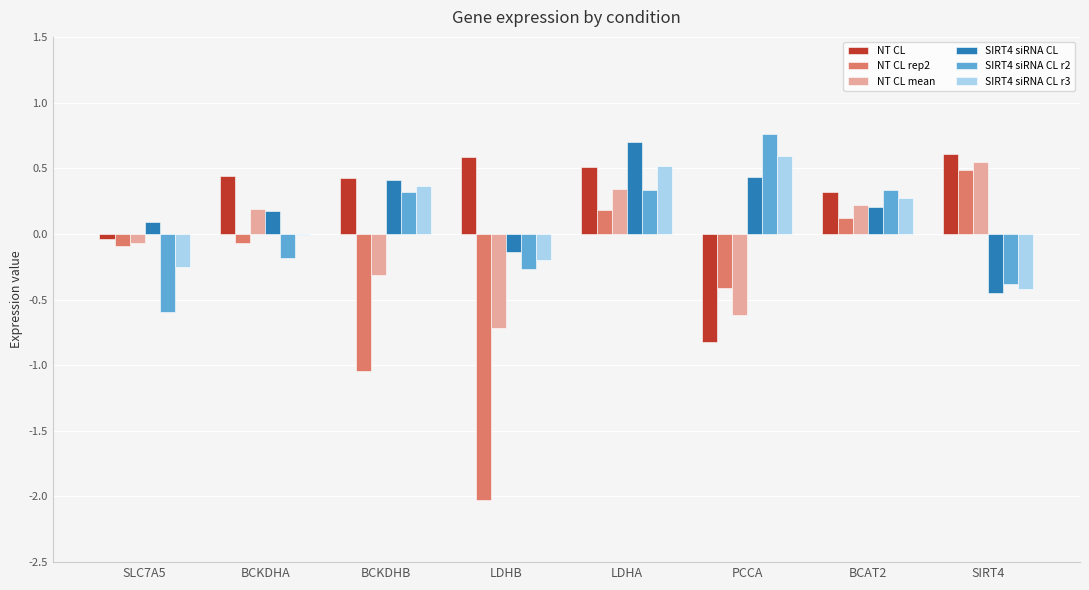

Between BCKDHB and SIRT4, which series saw the biggest shift?

NT CL rep2